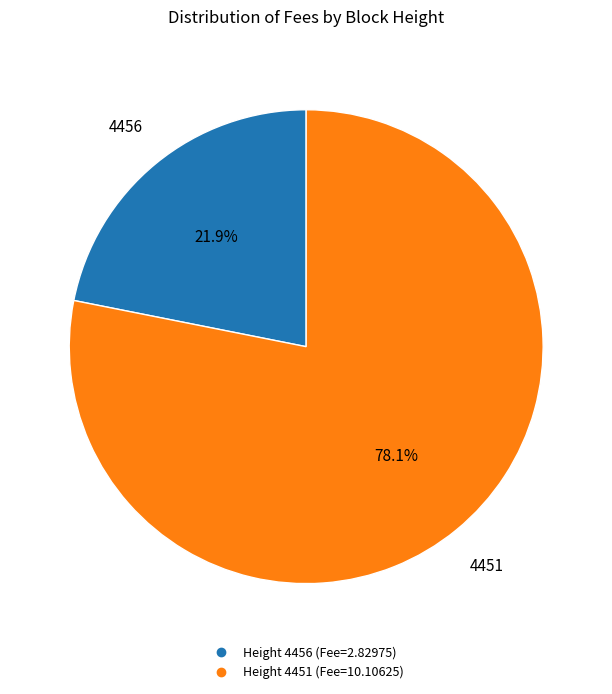

Is there a majority slice in this chart?

Yes